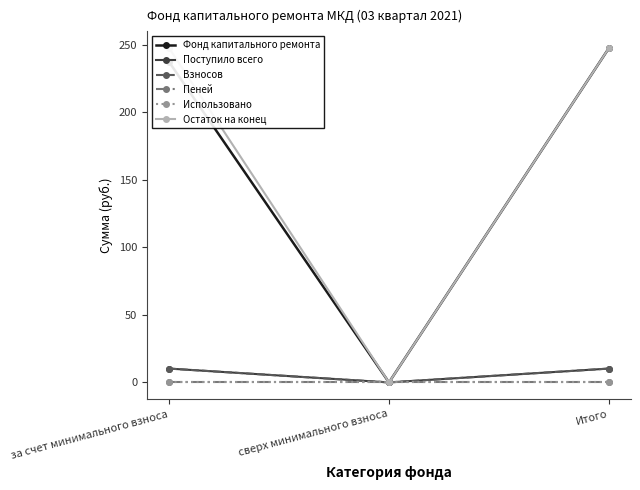

Where is Взносов nearest to the value 5?

сверх минимального взноса